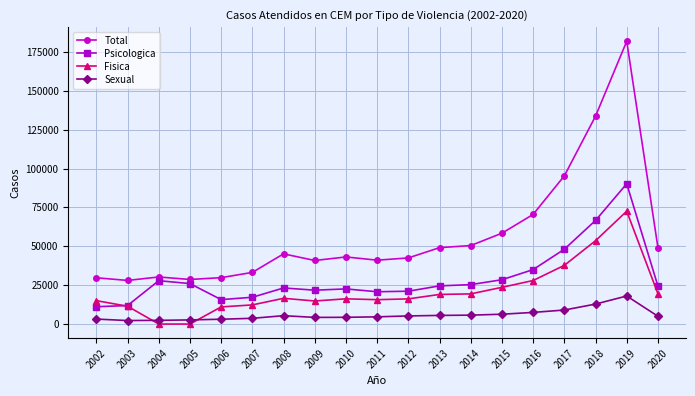

How many categories are shown in the chart?

19